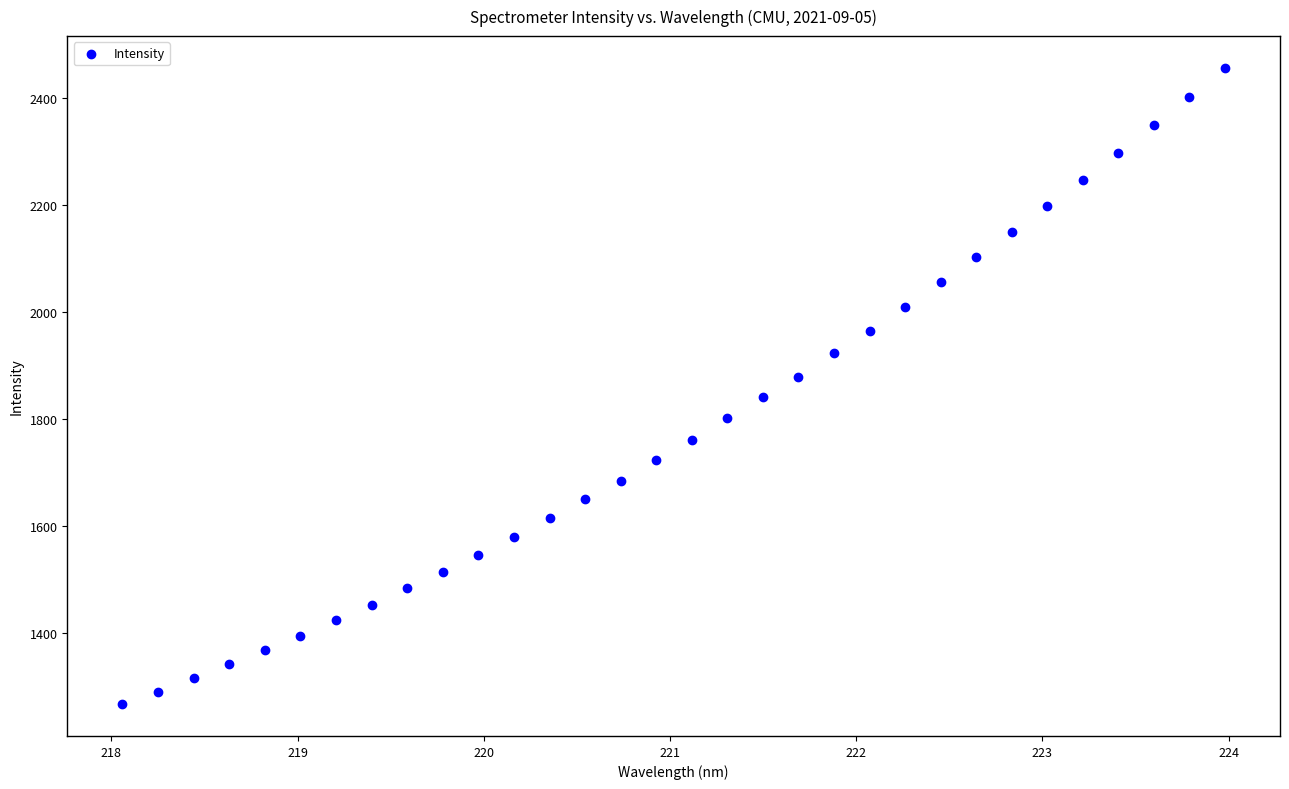

What is the range of Y values (max minus min)?

1189.5